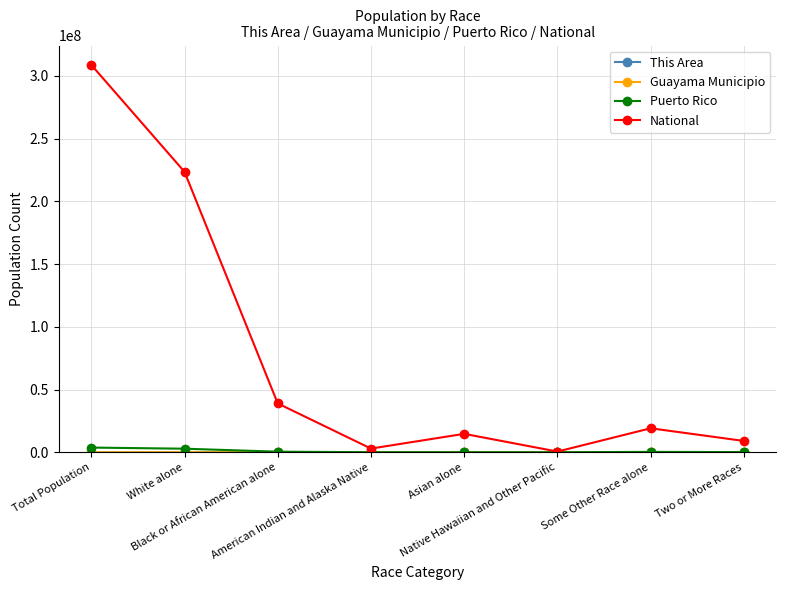

In National, how many points are higher than both neighbors (excluding endpoints)?

2